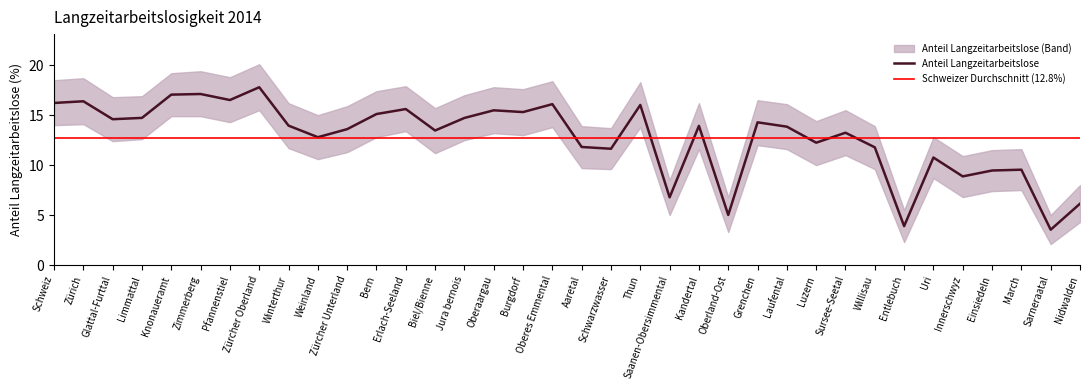

What is the difference between the lower_band values at Winterthur and Innerschwyz?

4.9